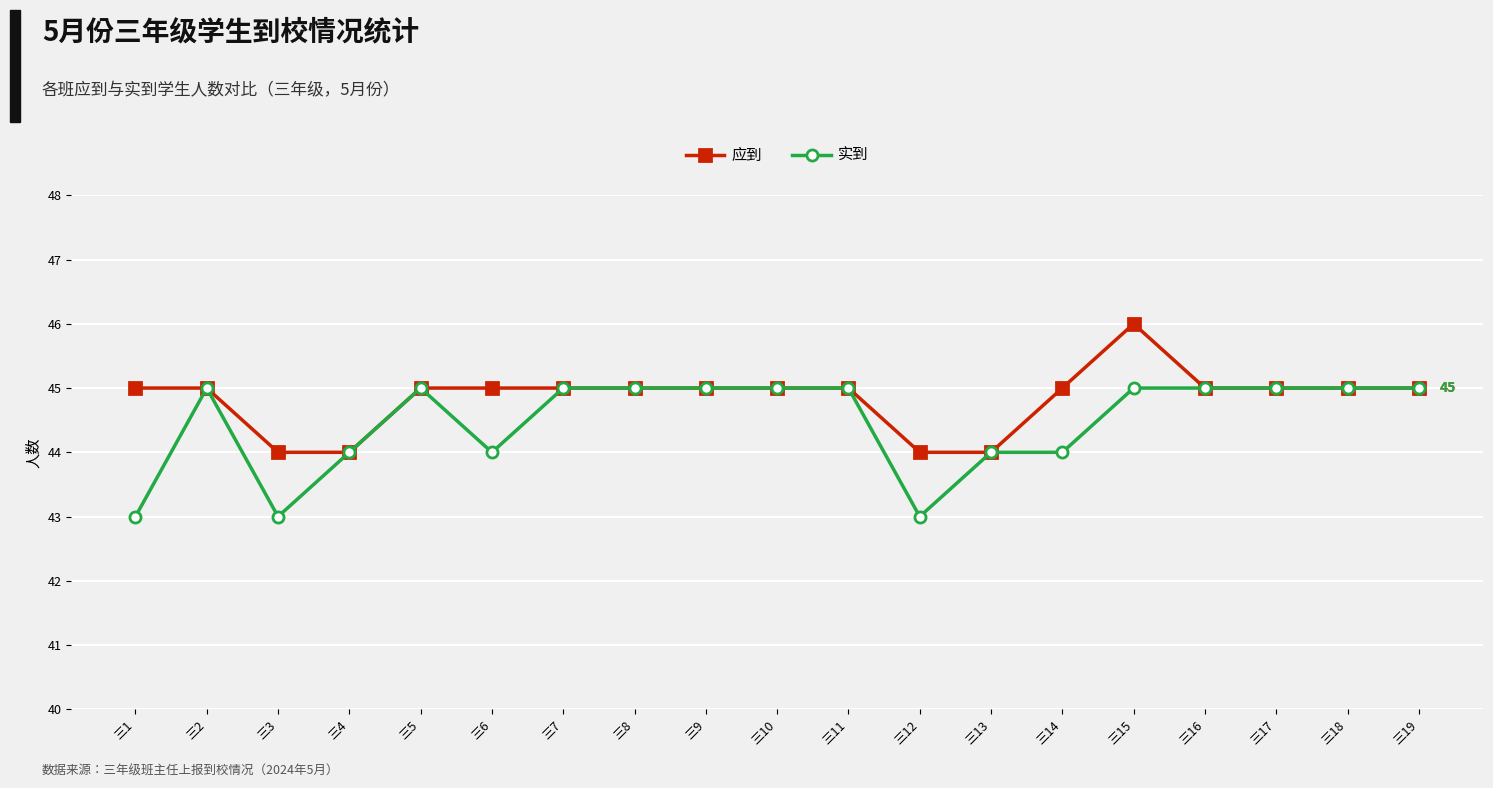

What is the maximum value shown in the chart?

46